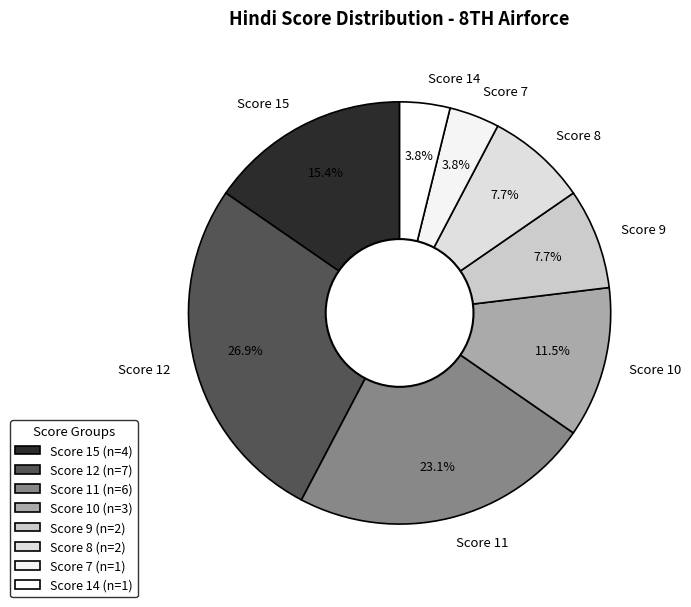

What is the ratio of the value at Score 8 to the value at Score 11?

0.3